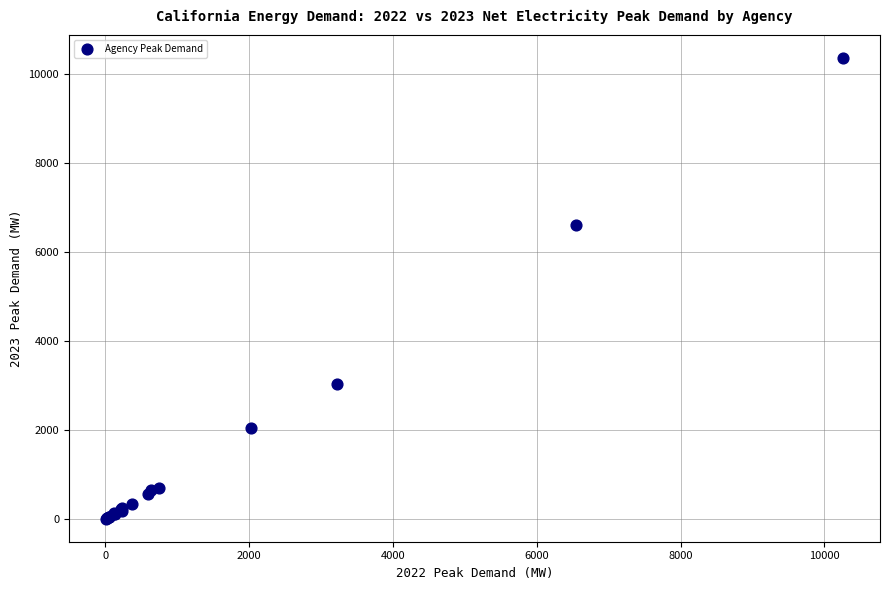

What Y value in the scatter plot is closest to 5186?

6602.5